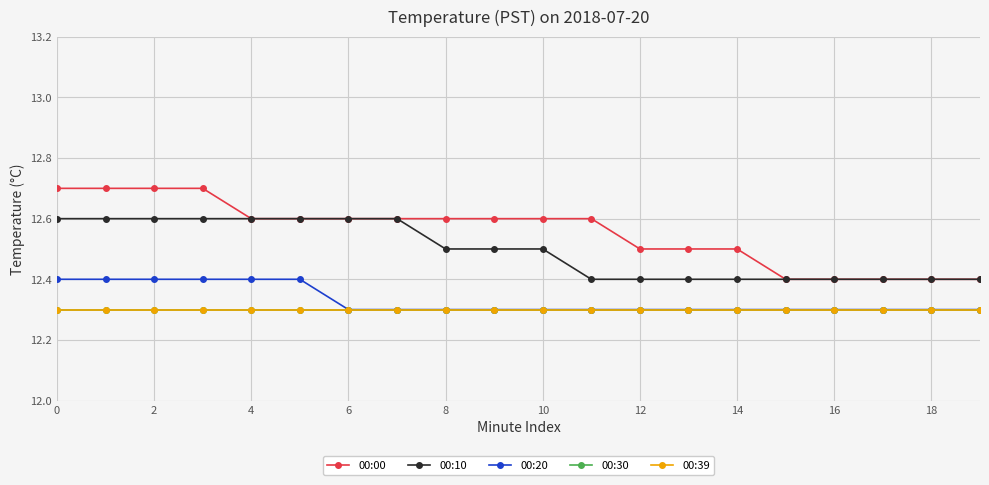

At how many categories does at least one series exceed 12?

20